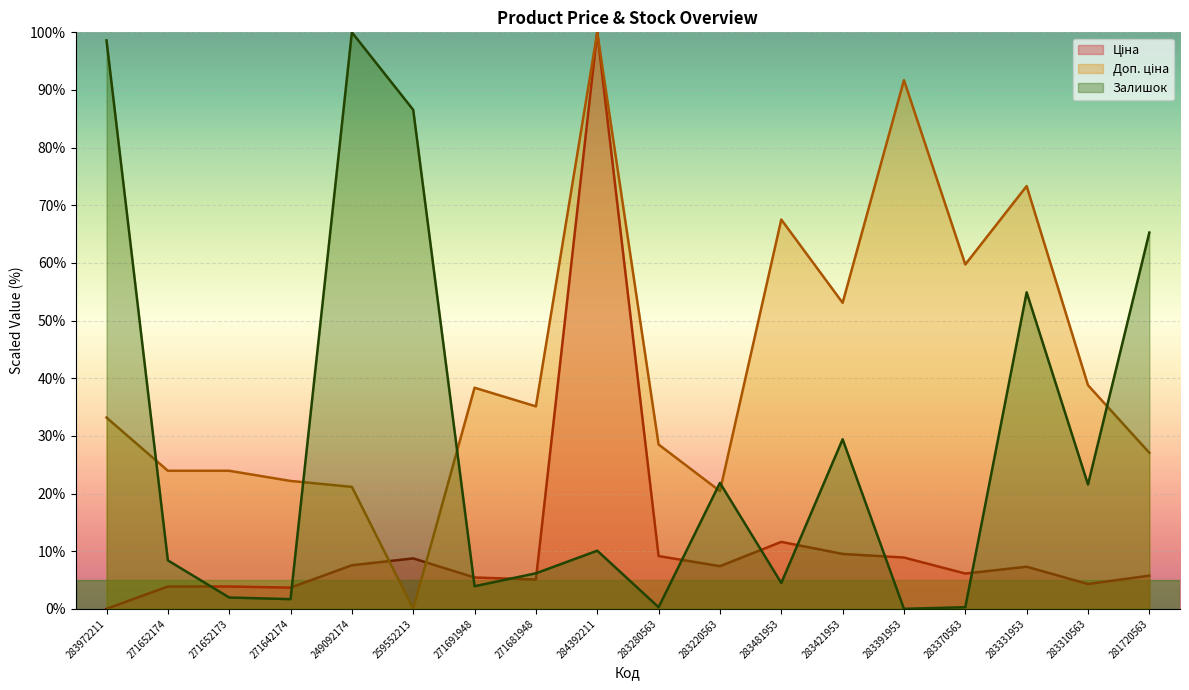

Which category has the lowest value in the Залишок series?

283391953